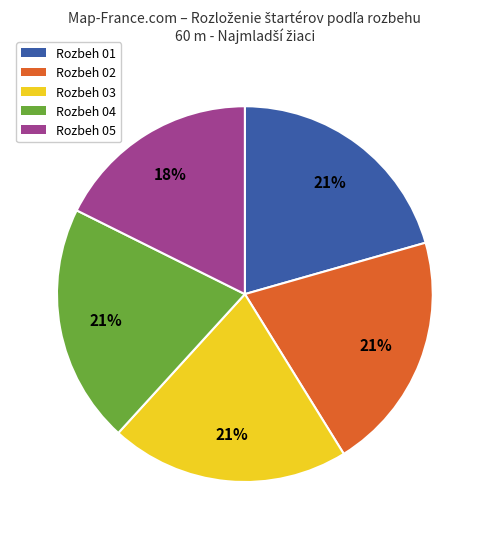

To the nearest percent, what percentage of the pie is Rozbeh 03?

21%